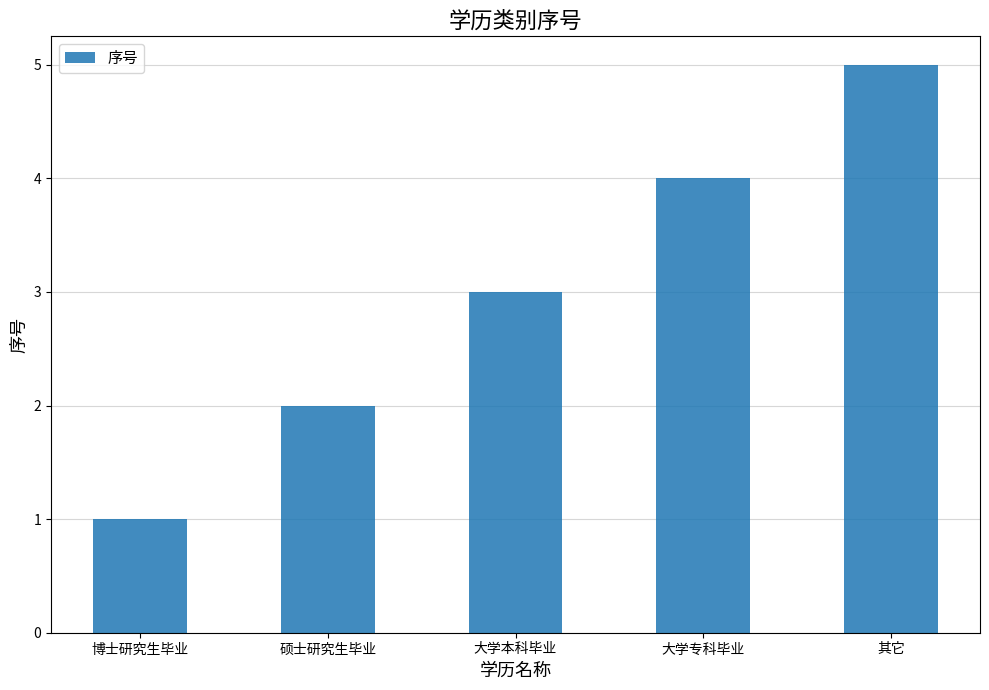

The chart shows a value of 3 at 硕士研究生毕业. True or false?

False